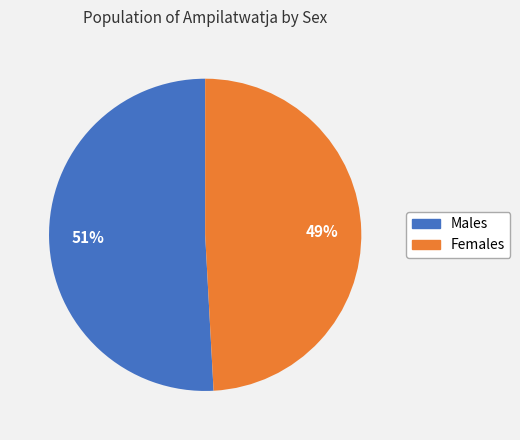

What is the ratio of the value at Males to the value at Females?

1.0